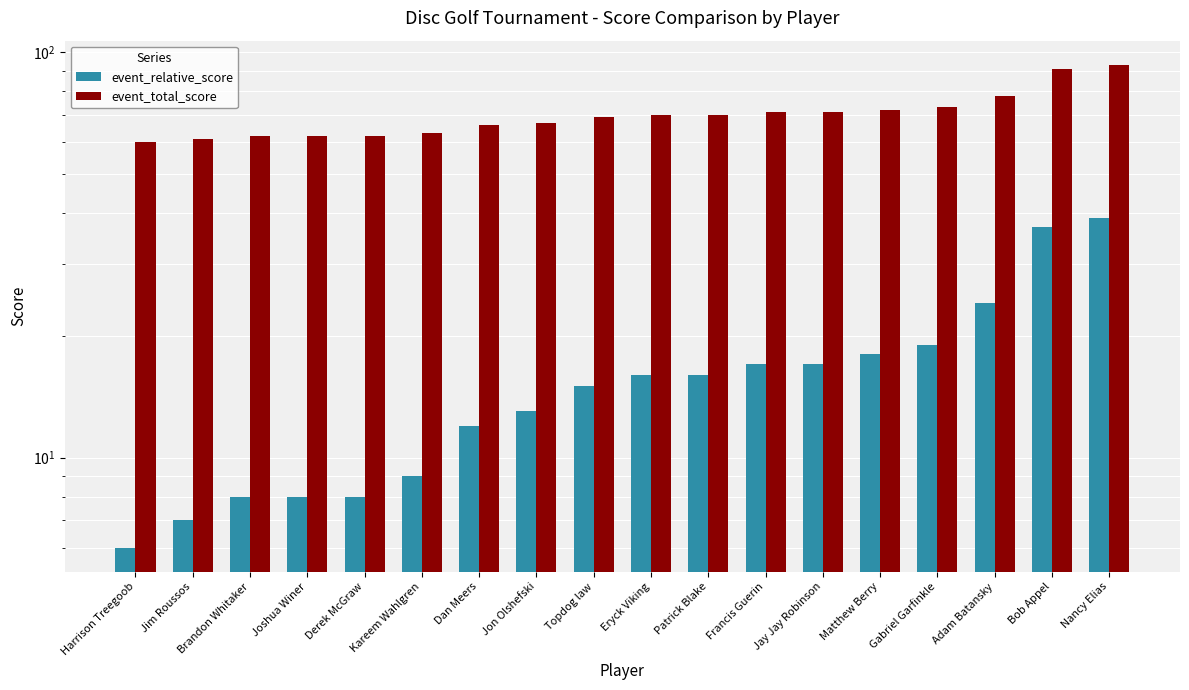

The value of event_total_score at Adam Batansky is 78. True or false?

True